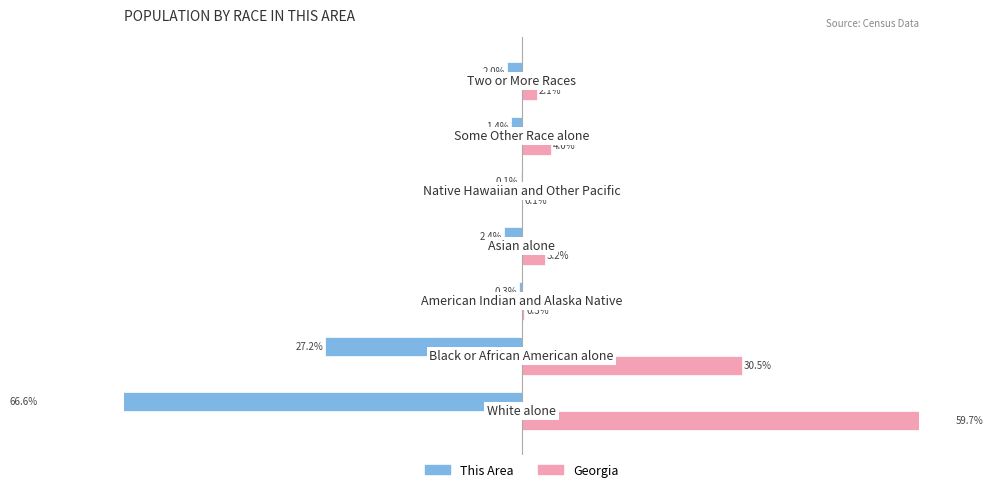

What is the difference between the highest and lowest values at −40?

57.6